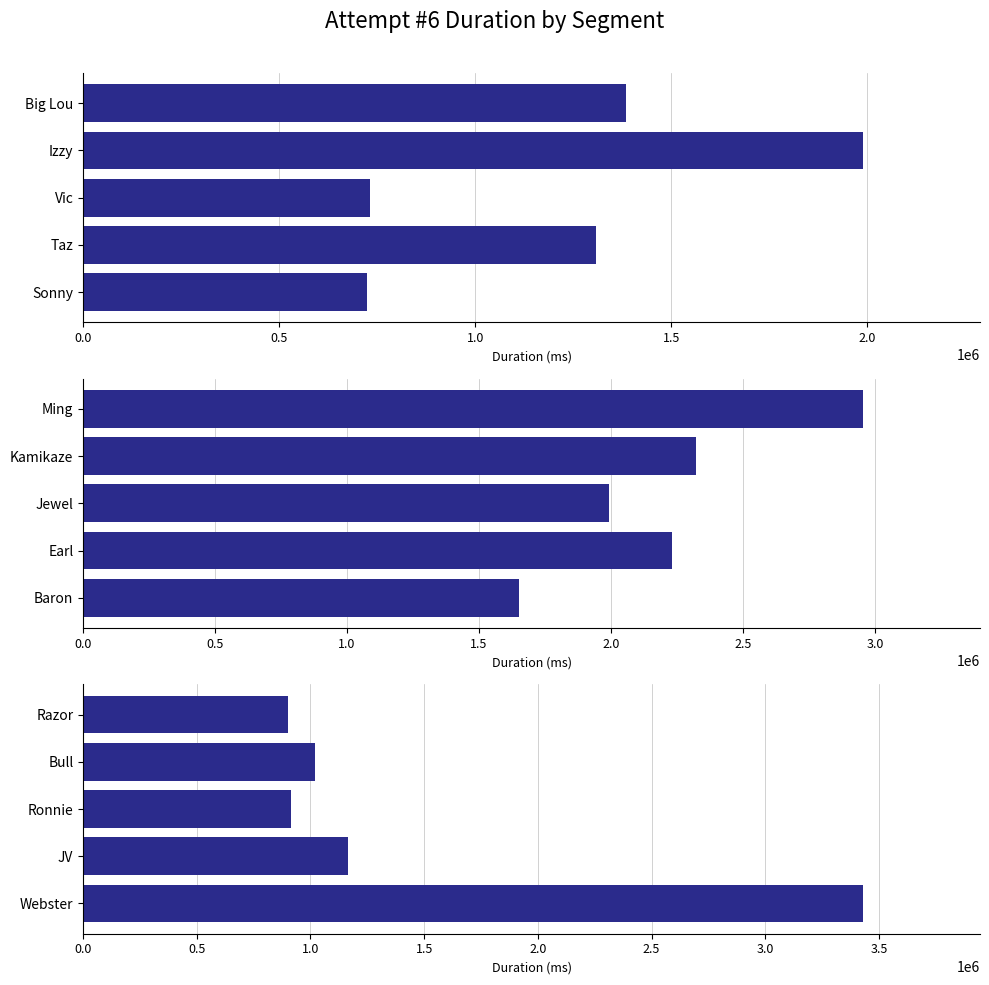

The chart shows a value of 901998 at Razor. True or false?

True